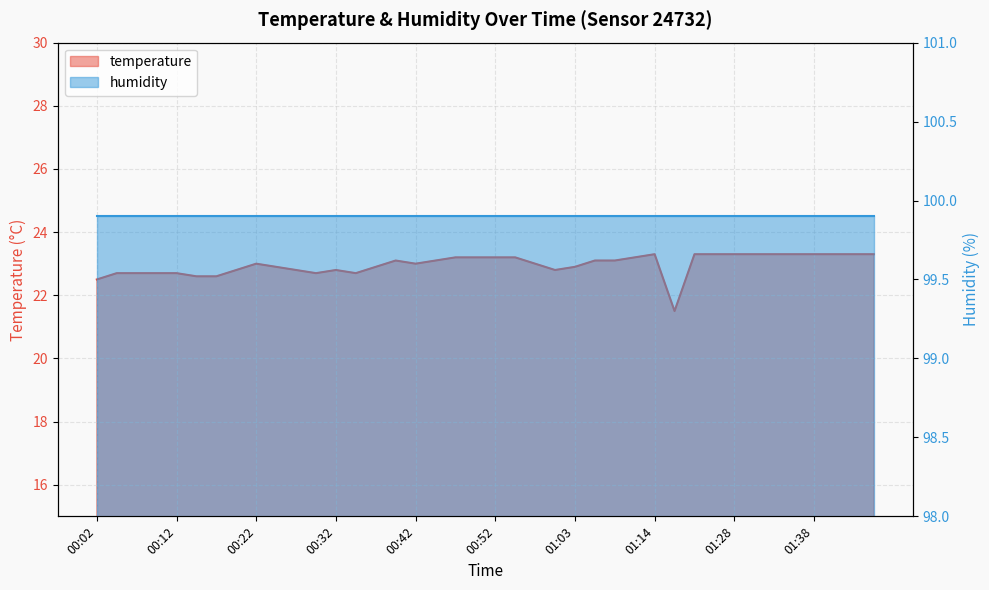

What is the maximum value shown in the chart?

23.3